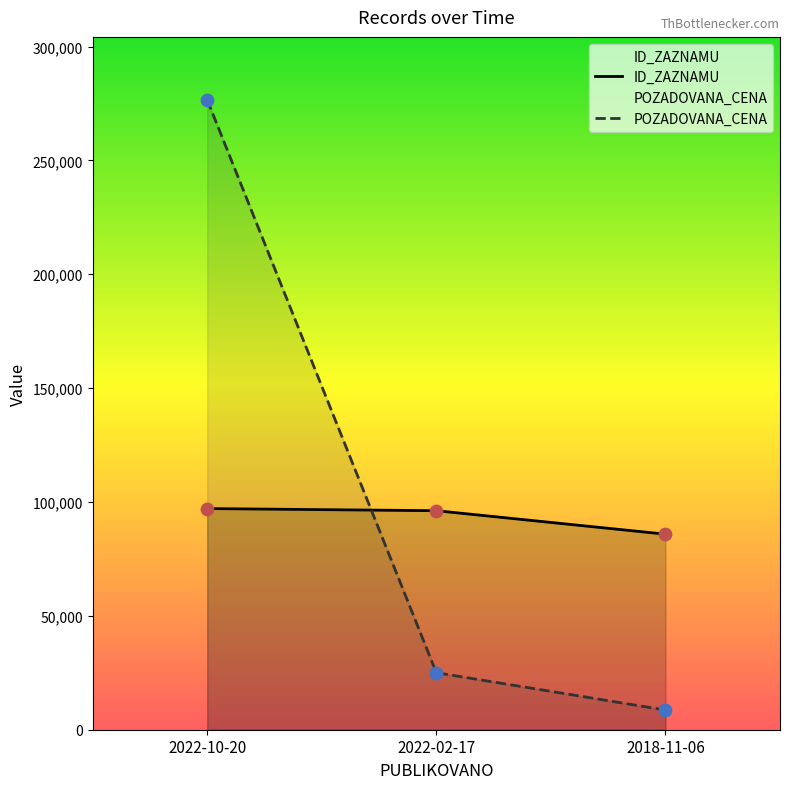

Which series contains the highest Y value?

POZADOVANA_CENA